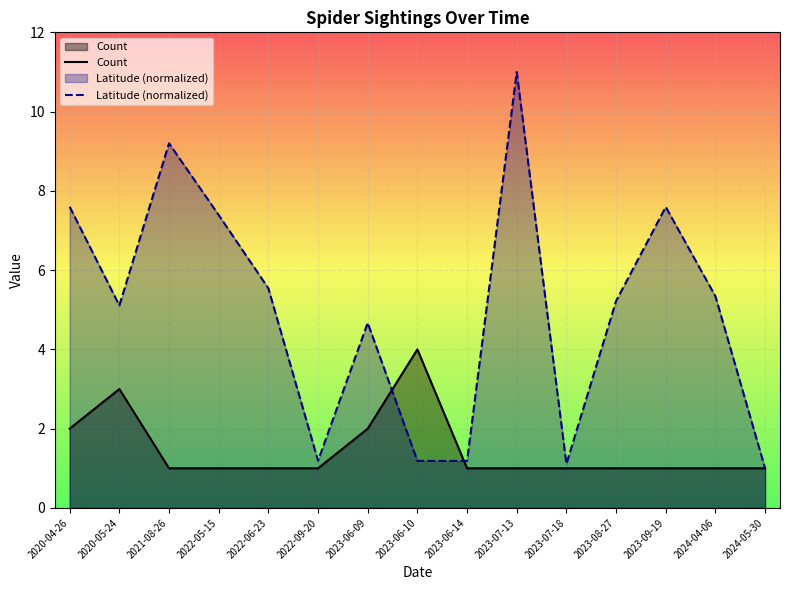

What is the label of the 12th point from the left?

2023-08-27